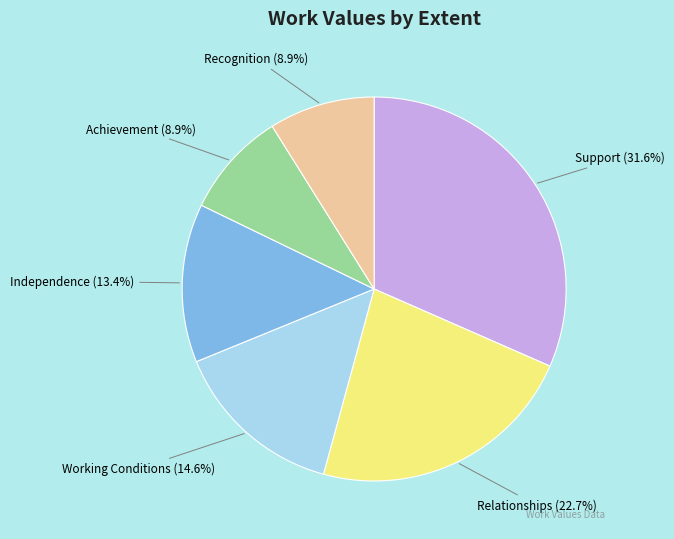

Is there a majority slice in this chart?

No